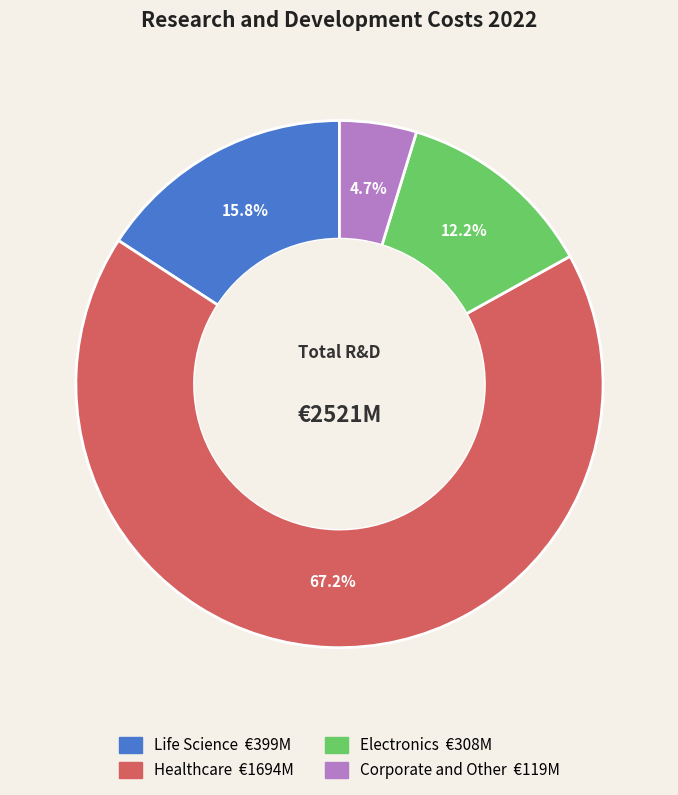

What percentage is the Electronics slice, to the nearest percent?

12%